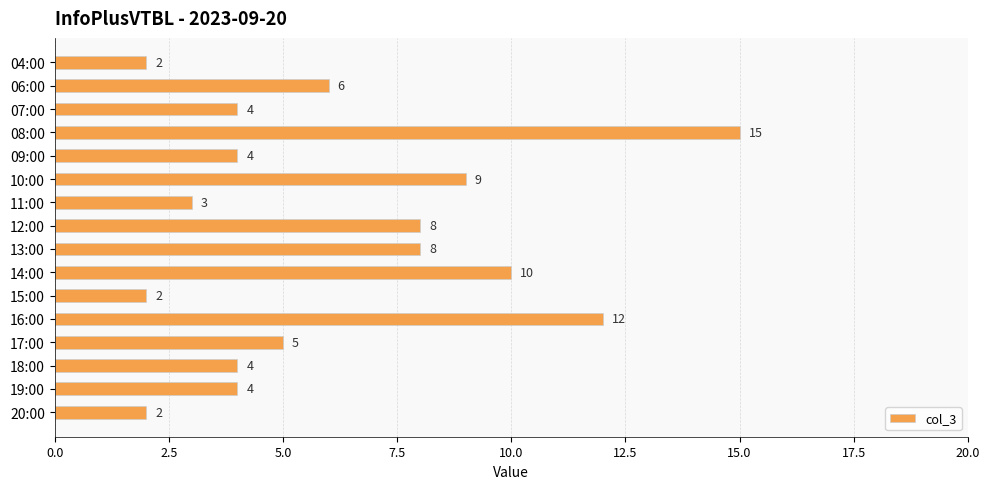

What is the approximate value at 16:00?

12